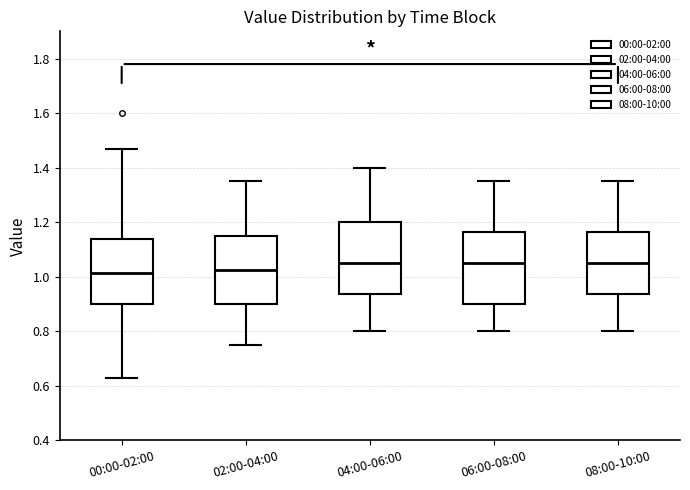

Reading left to right, transcribe this box plot: for each box, give where its median line is, the range the box spans, and where its two whiskers end, as read against the y-axis. The values are not printed on the chart, so give them approximately, as read against the axis.

00:00-02:00: median 1.02, box 0.90 to 1.14, whiskers 0.64 to 1.48
02:00-04:00: median 1.02, box 0.90 to 1.16, whiskers 0.76 to 1.36
04:00-06:00: median 1.06, box 0.94 to 1.20, whiskers 0.80 to 1.40
06:00-08:00: median 1.06, box 0.90 to 1.16, whiskers 0.80 to 1.36
08:00-10:00: median 1.06, box 0.94 to 1.16, whiskers 0.80 to 1.36